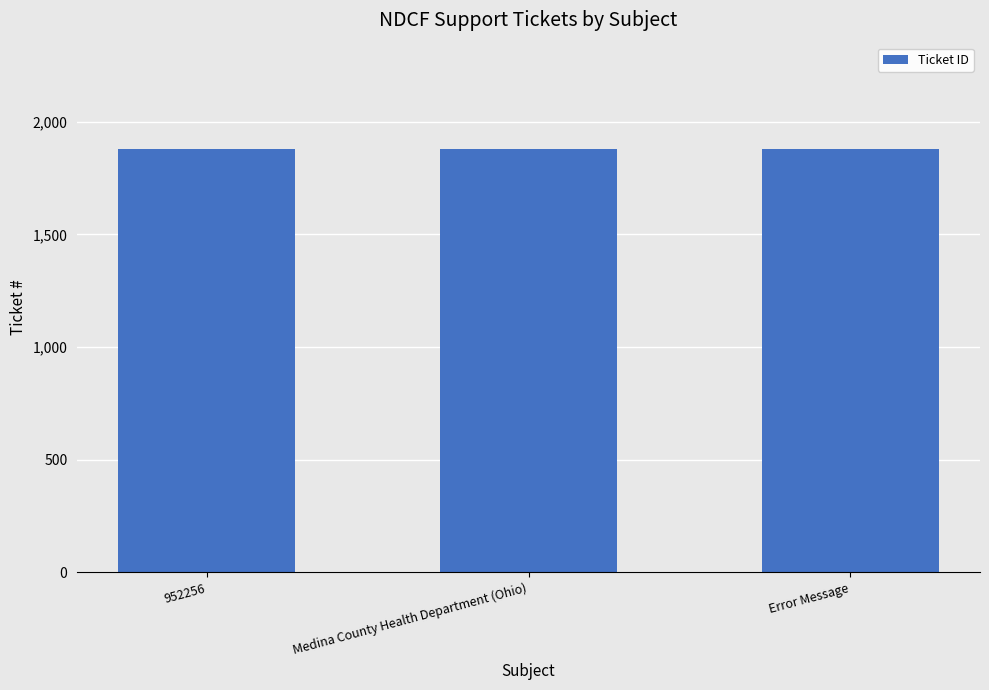

Approximately how many times larger is the value at Medina County Health Department (Ohio) compared to 952256?

1.0